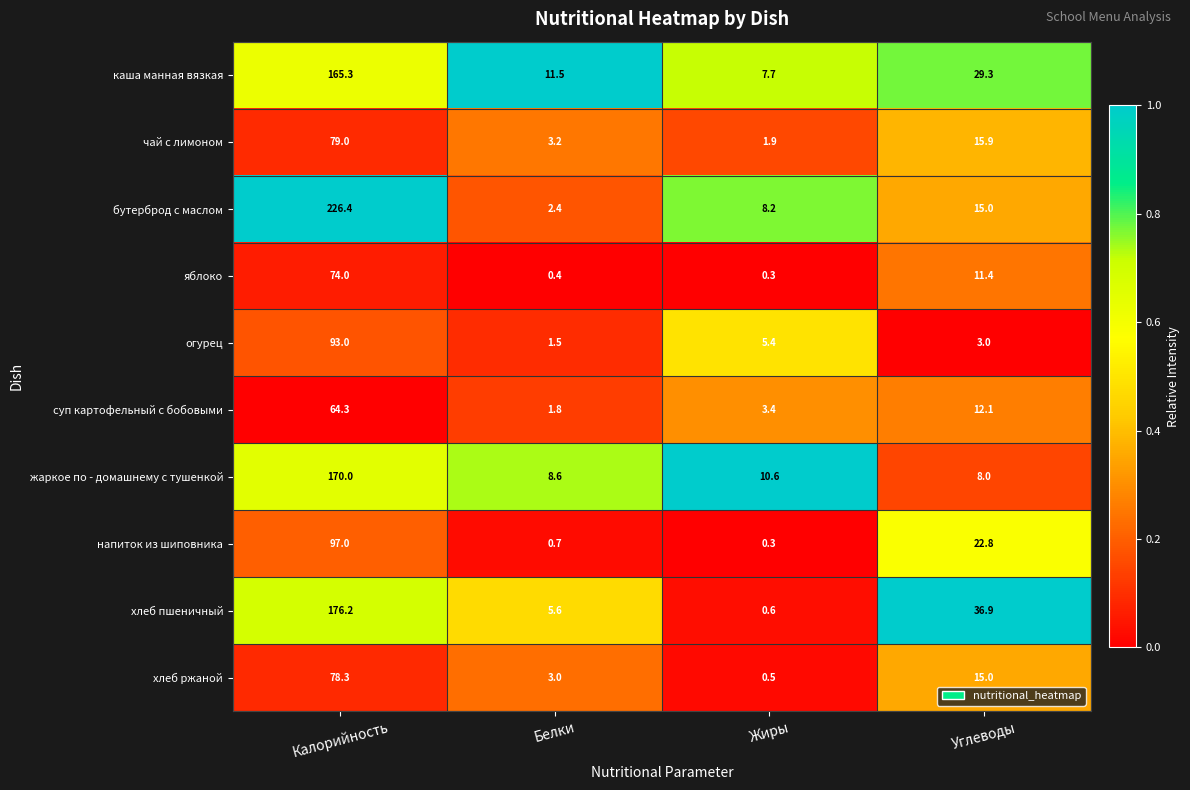

The жаркое по - домашнему с тушенкой series shows 4.2 at Белки. True or false?

False